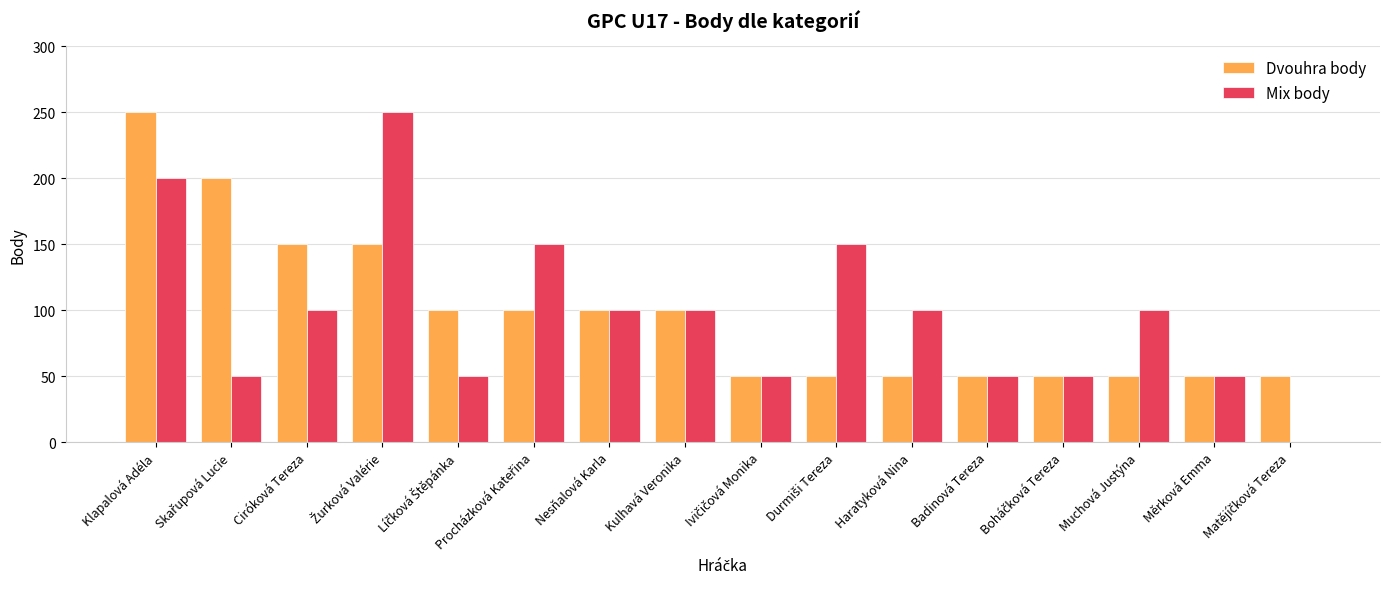

The Mix body series shows 151 at Muchová Justýna. True or false?

False